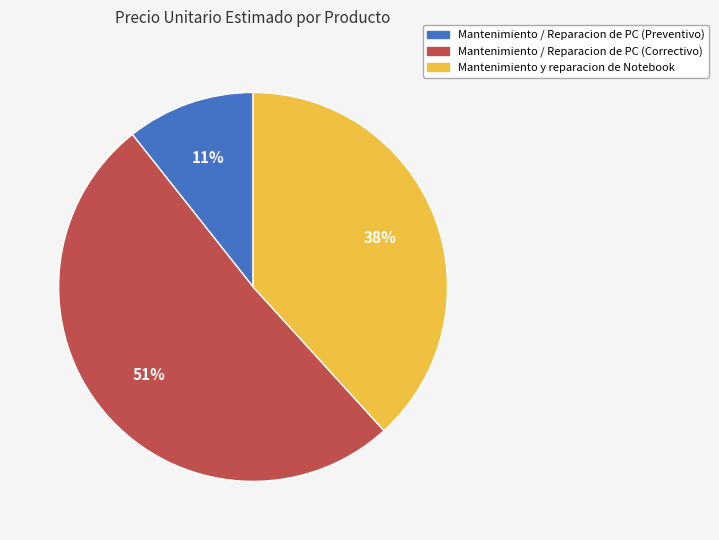

How many segments does this pie chart have?

3